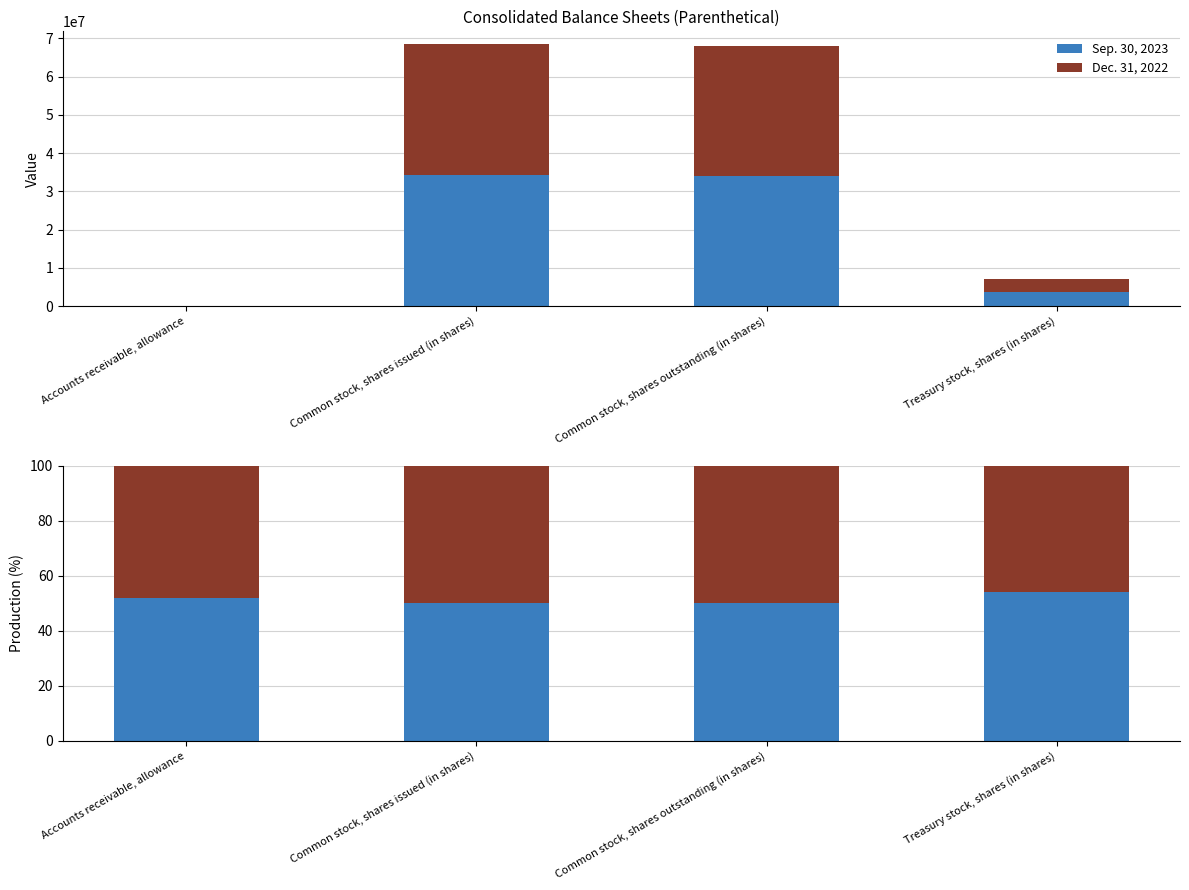

What is the label of the 4th bar from the right?

Accounts receivable, allowance